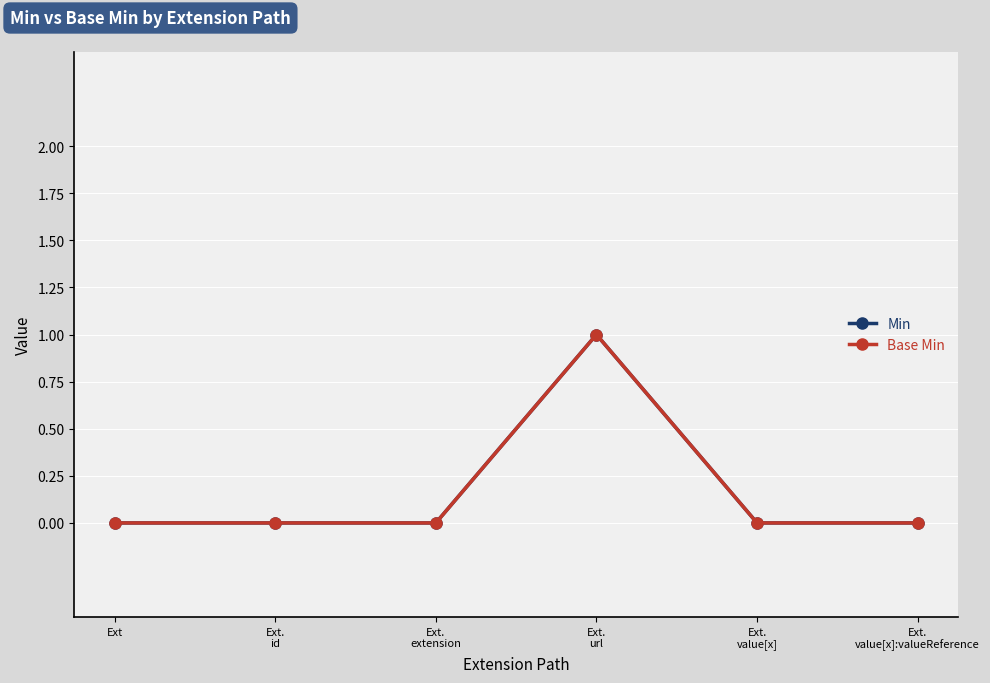

At which category does Min reach its first local peak?

Ext.
url